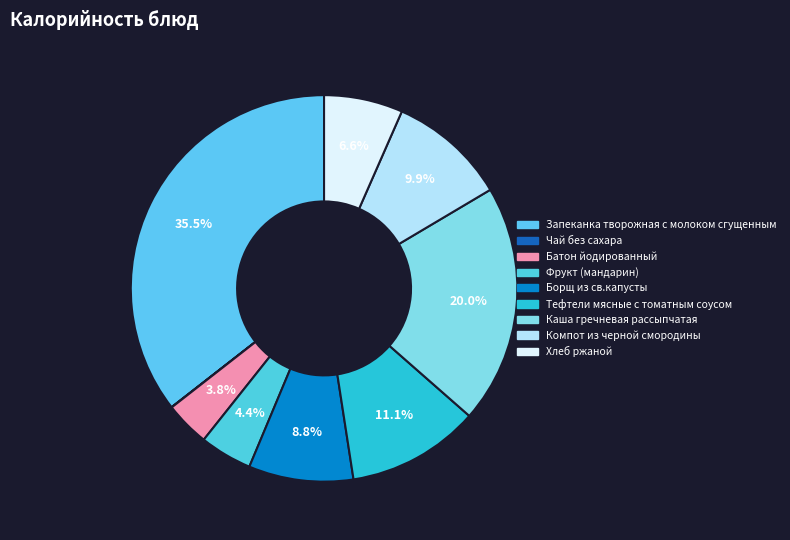

Rank the categories by value from lowest to highest.

Чай без сахара, Батон йодированный, Фрукт (мандарин), Хлеб ржаной, Борщ из св.капусты, Компот из черной смородины, Тефтели мясные с томатным соусом, Каша гречневая рассыпчатая, Запеканка творожная с молоком сгущенным